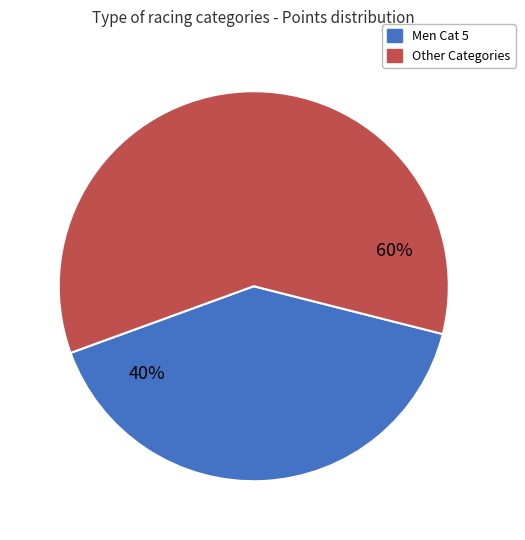

How many slices are in this pie chart?

2